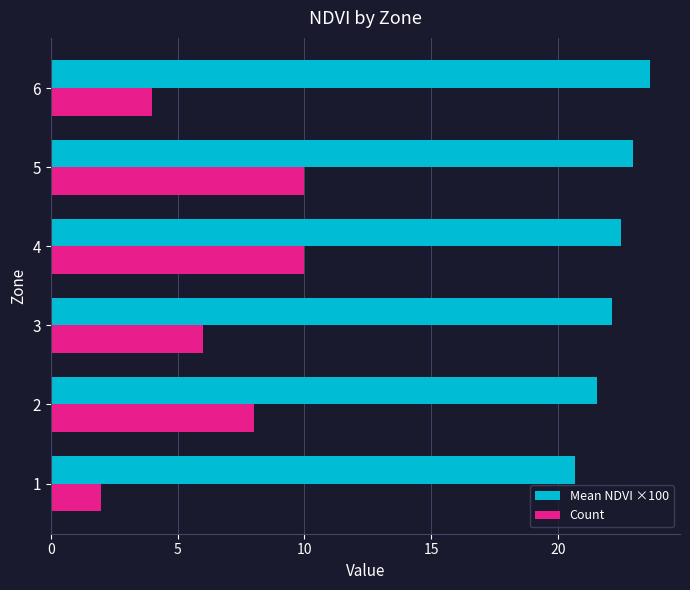

What is the average value of the Count series?

6.7